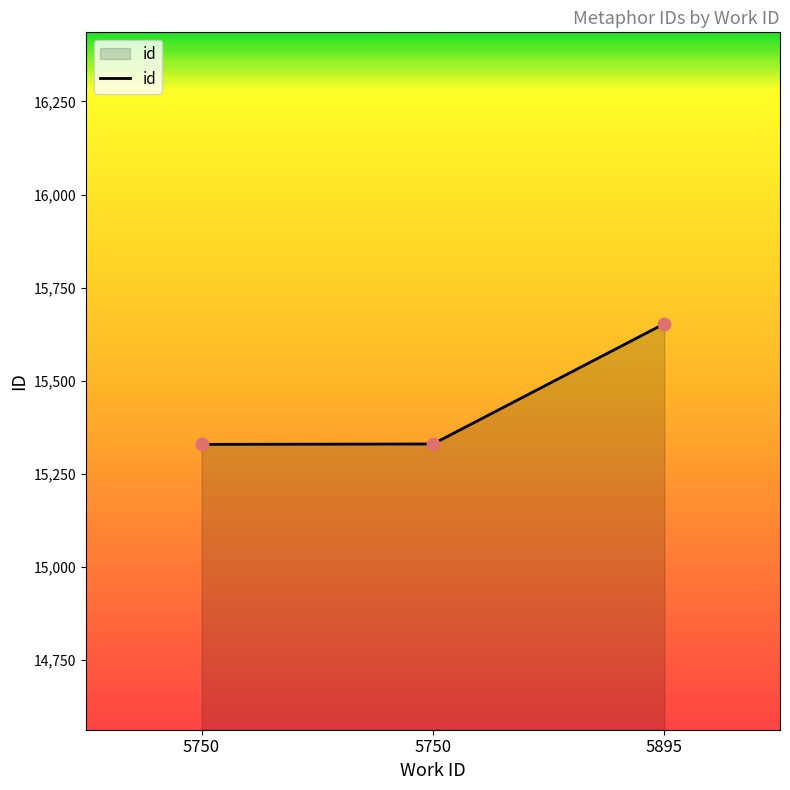

Approximately how many times larger is the value at 5750 compared to 5895?

1.0